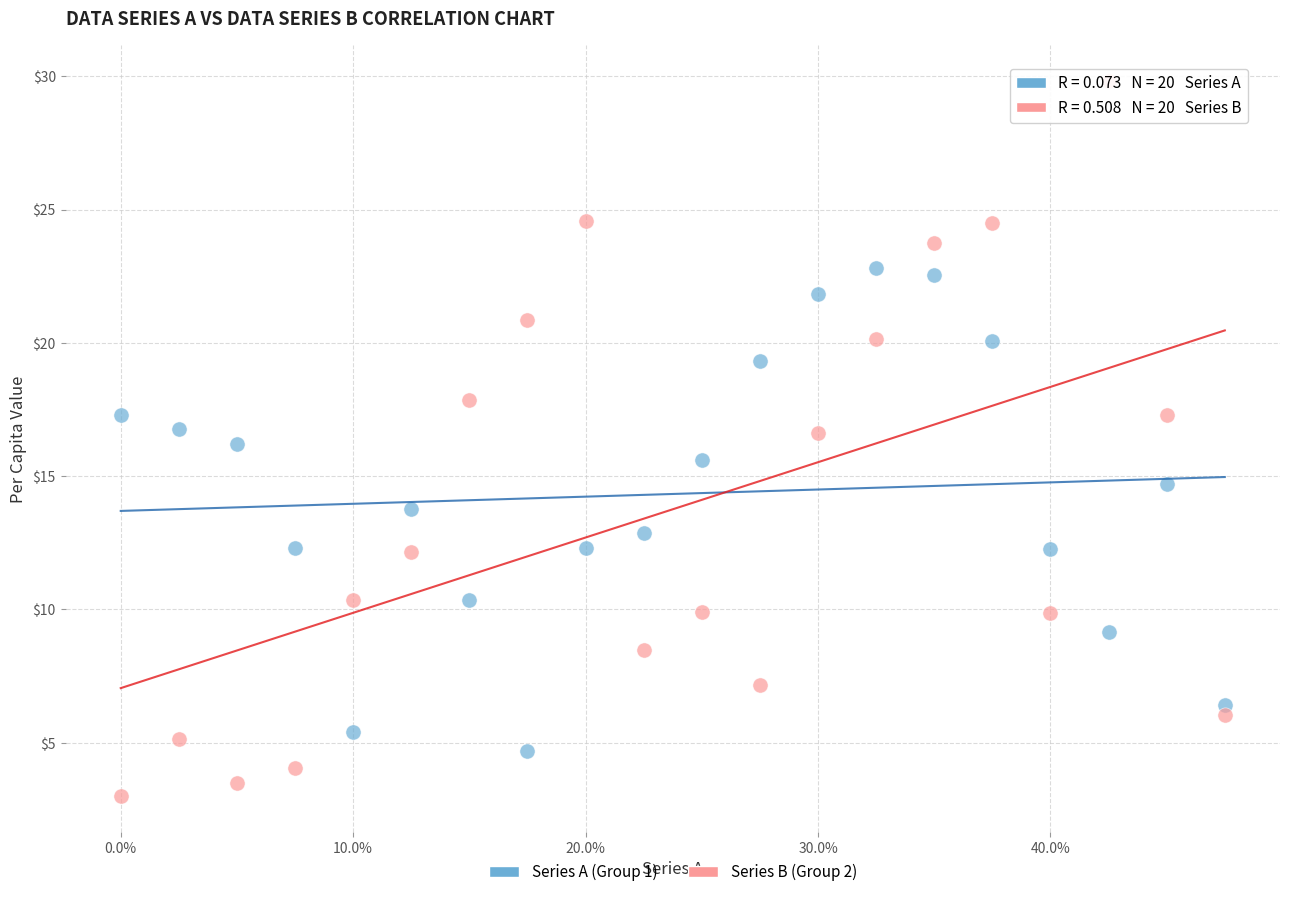

What are all the series names shown in the legend?

Series A (Group 1), Series B (Group 2)